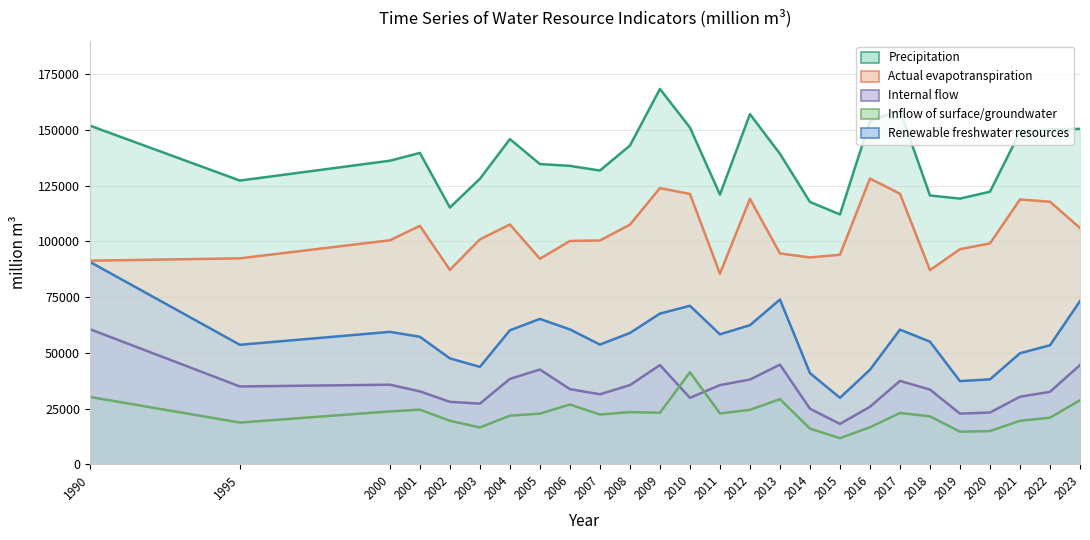

List the labels in order of Renewable freshwater resources value, smallest first.

2015, 2019, 2020, 2014, 2016, 2003, 2002, 2021, 2022, 1995, 2007, 2018, 2001, 2011, 2008, 2000, 2004, 2017, 2006, 2012, 2005, 2009, 2010, 2023, 2013, 1990